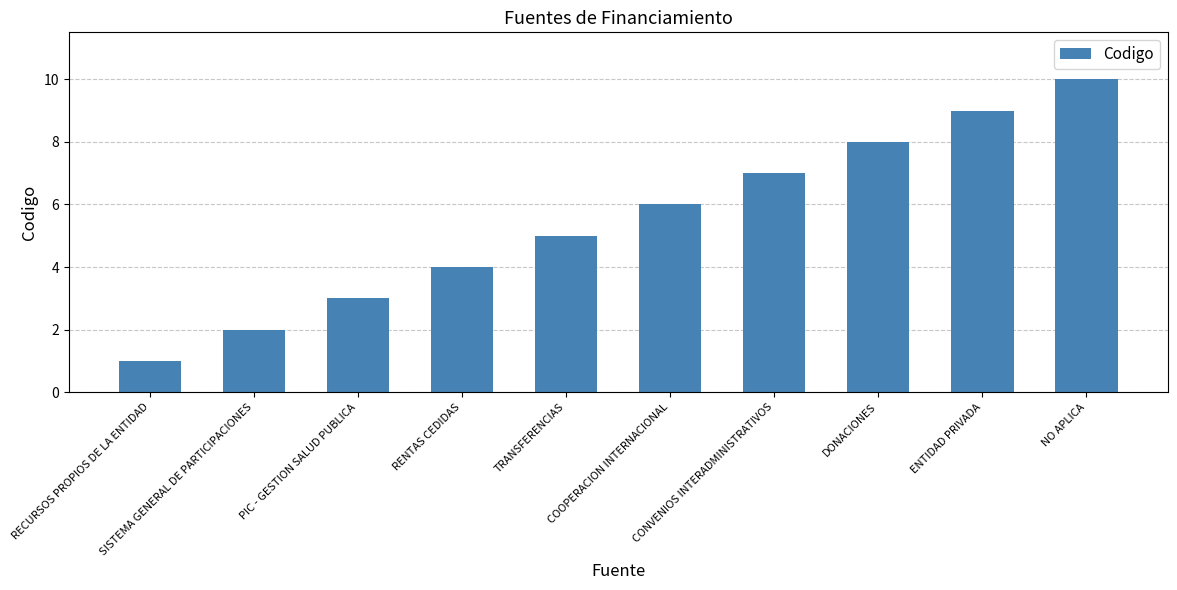

What is the difference between the second highest and minimum values?

8